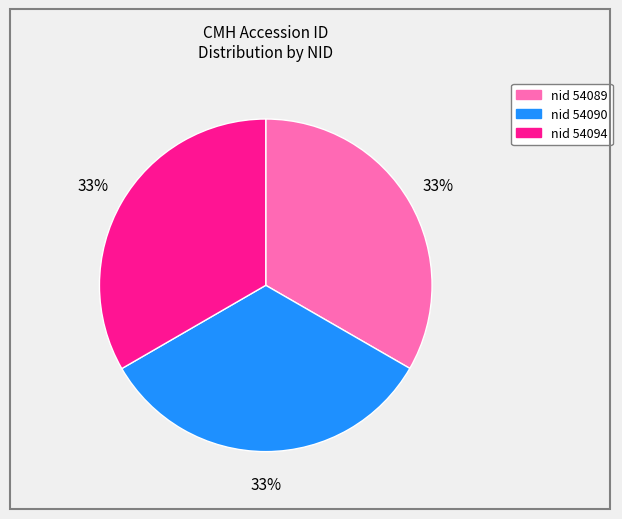

How many segments does this pie chart have?

3